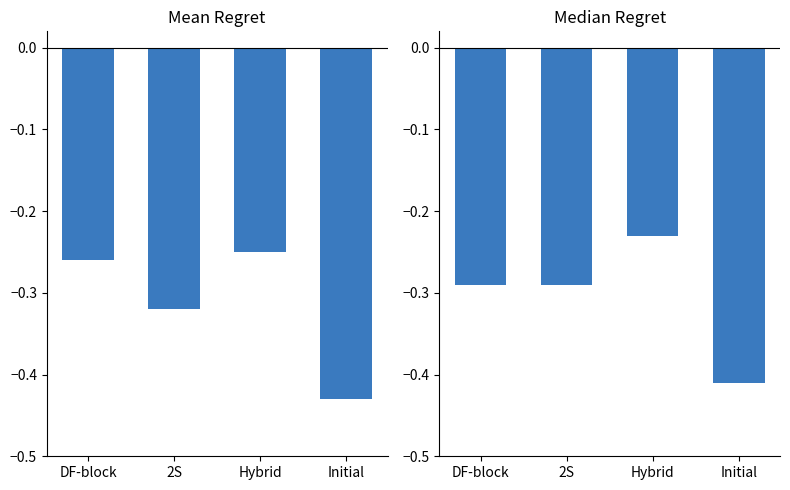

Is it true that Mean Regret equals -0.1 at DF-block?

False